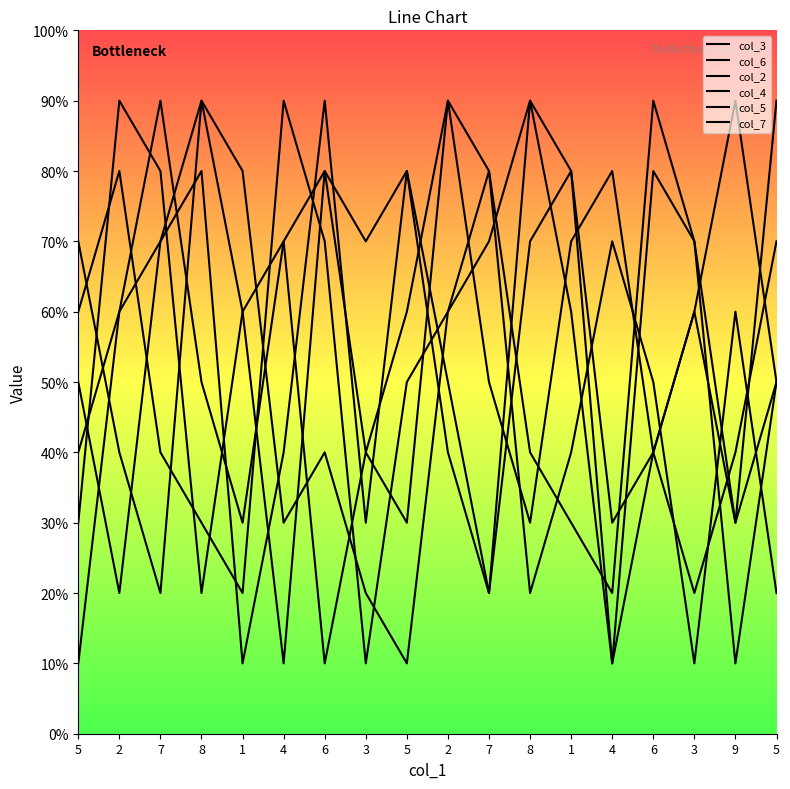

What is the label of the 17th point from the right?

2